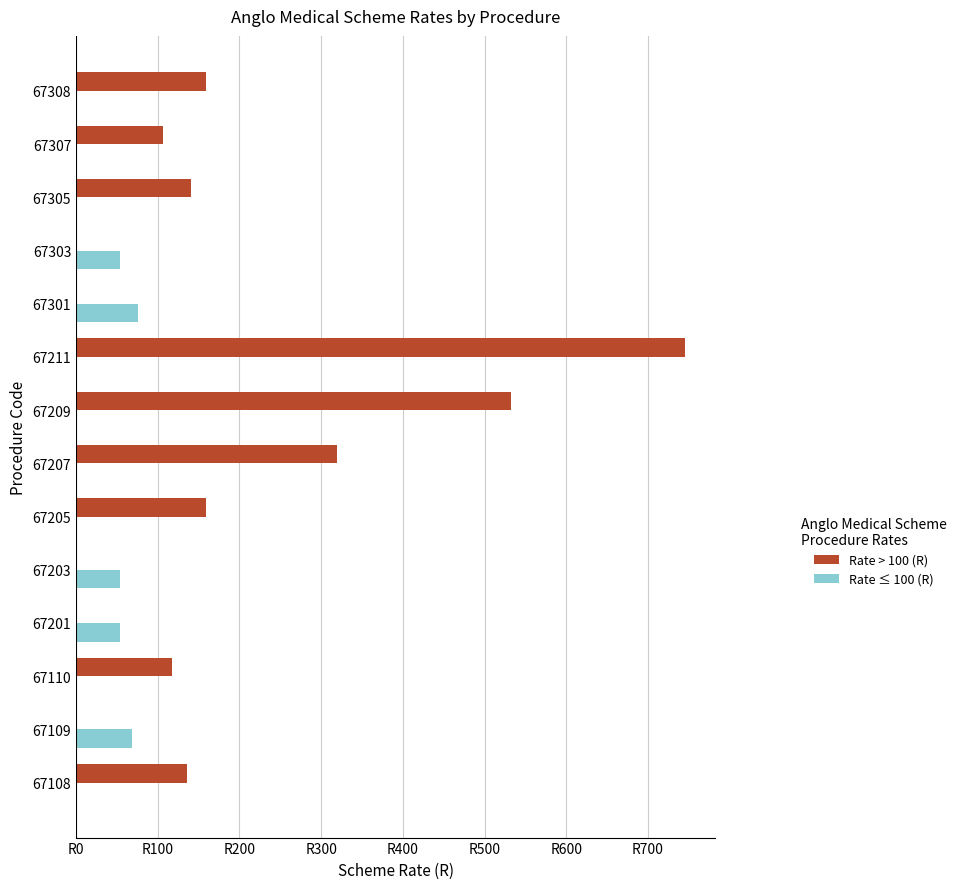

Reading left to right, list all the values displayed in this chart.

Rate > 100 (R): 135.6	0.0	117.7	0.0	0.0	159.6	319.2	531.8	744.7	0.0	0.0	141.2	106.3	159.6
Rate ≤ 100 (R): 0.0	67.9	0.0	53.3	53.3	0.0	0.0	0.0	0.0	75.5	53.3	0.0	0.0	0.0